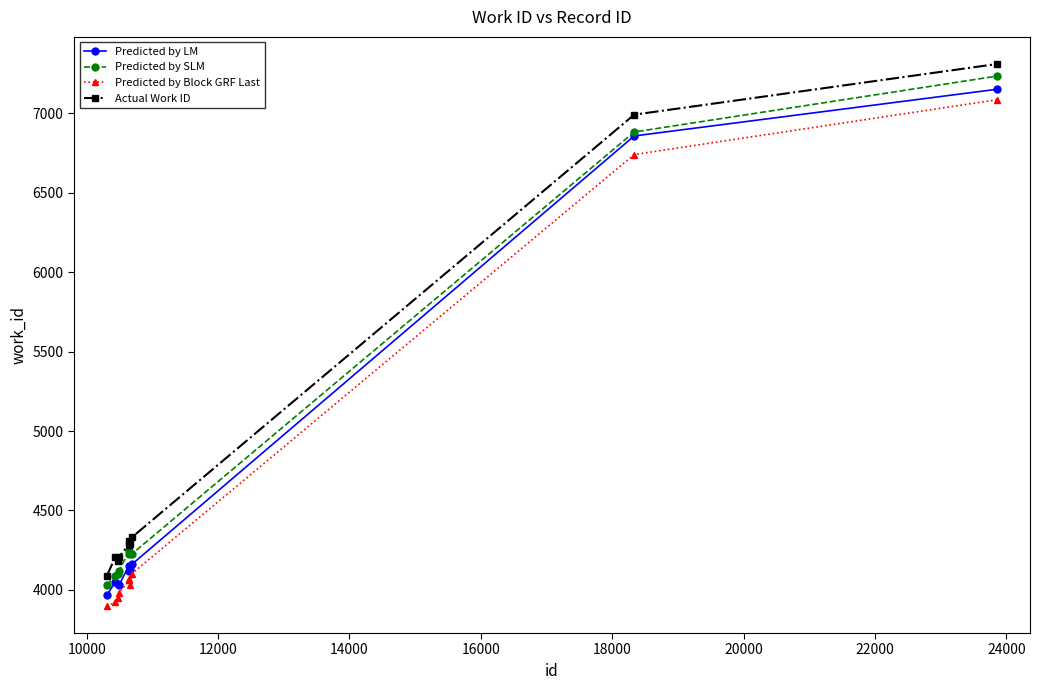

What is the value of the Actual Work ID point at the 7th from the left?

4287